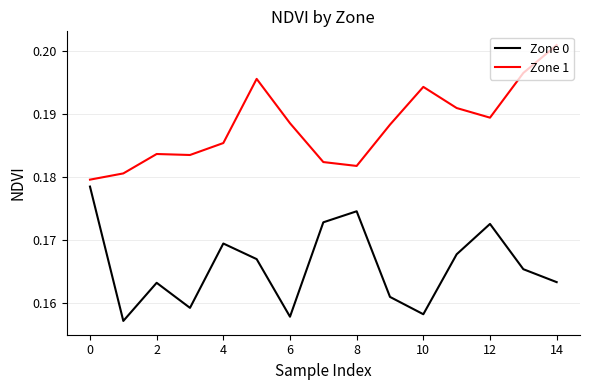

List the series in order of their overall mean, highest first.

Zone 1, Zone 0